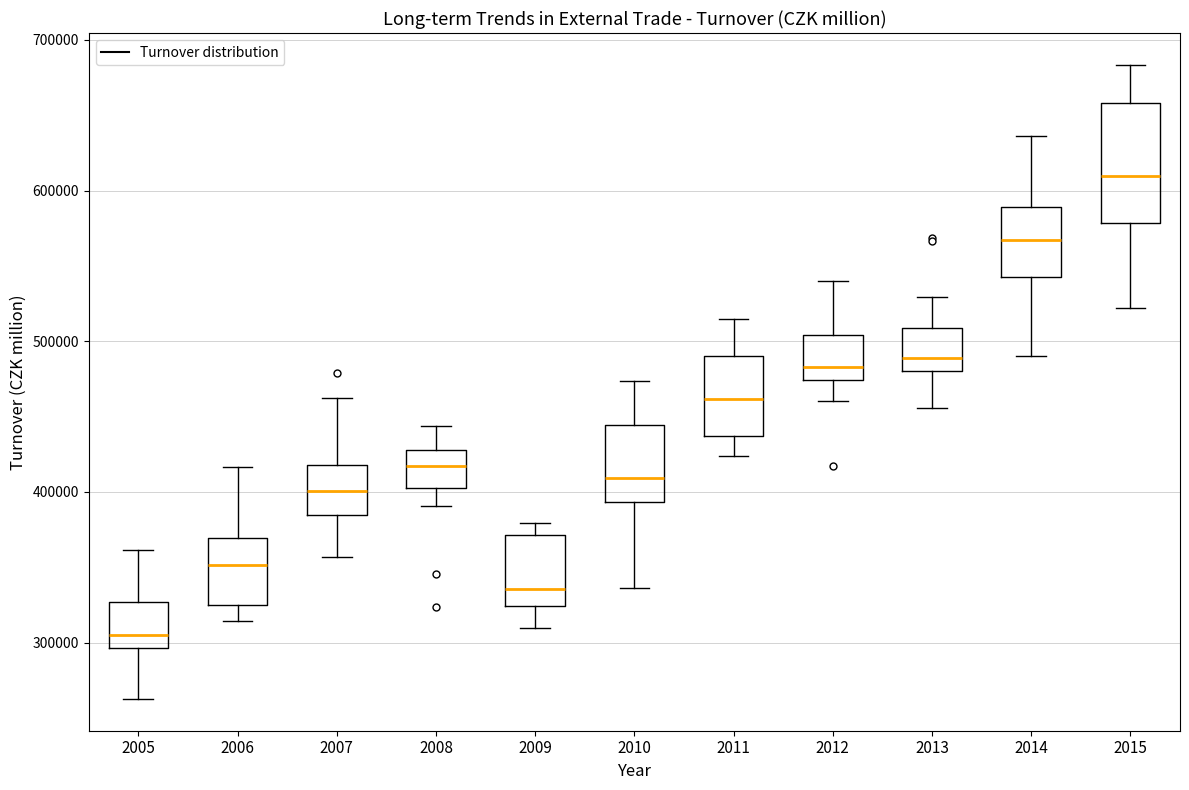

Which box has the lowest median line?

2005